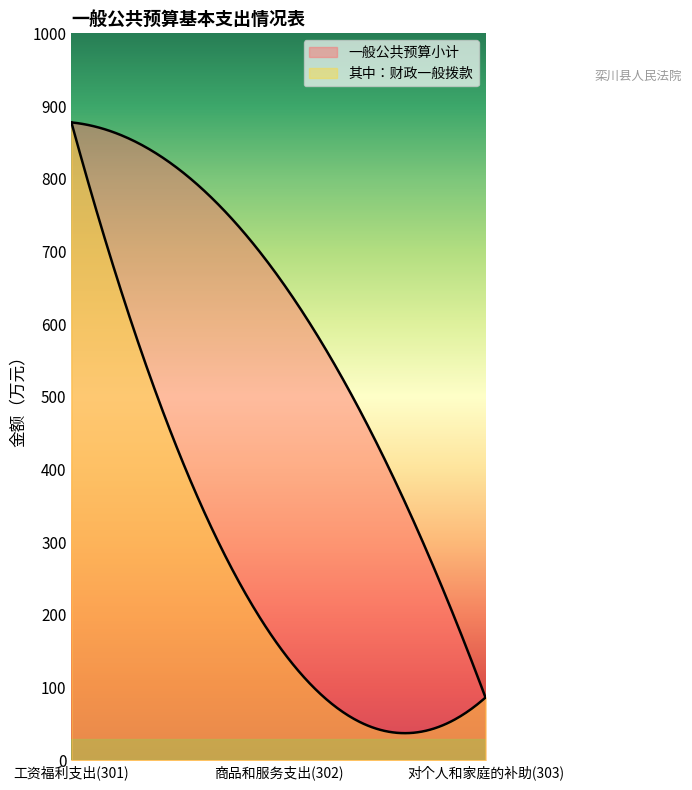

What position from the left is 商品和服务支出(302)?

2